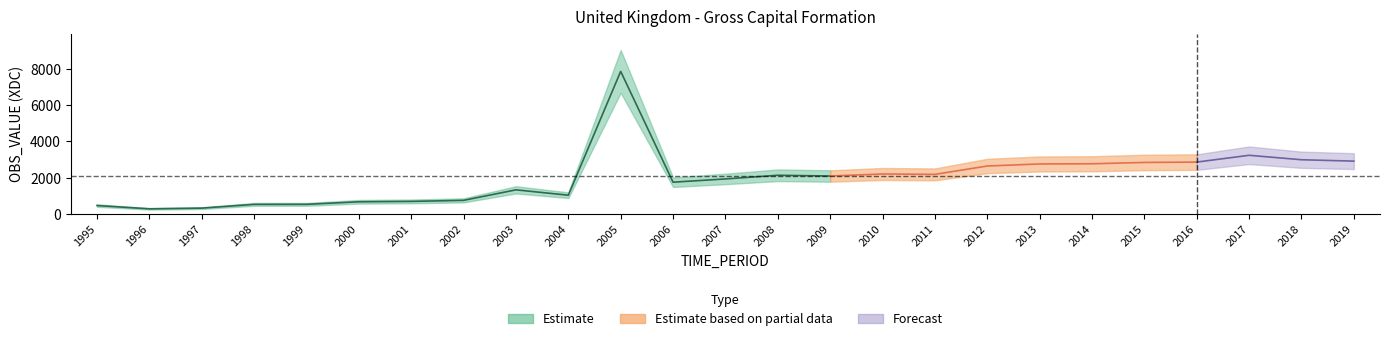

Which label corresponds to the largest value in the chart?

2005